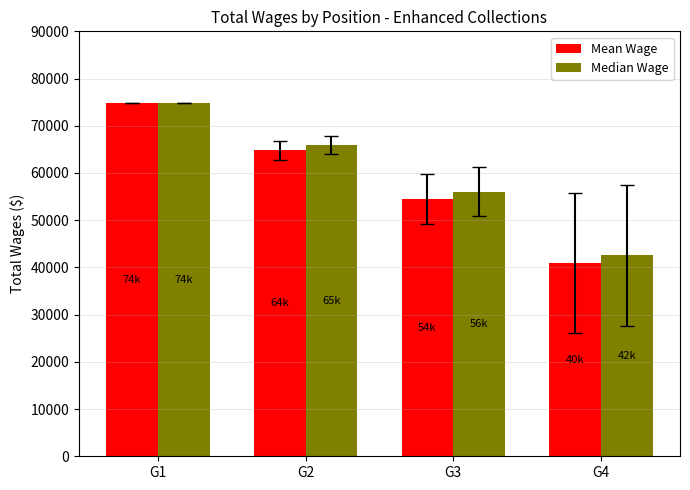

Is it true that Mean Wage equals 40947.5 at G4?

True